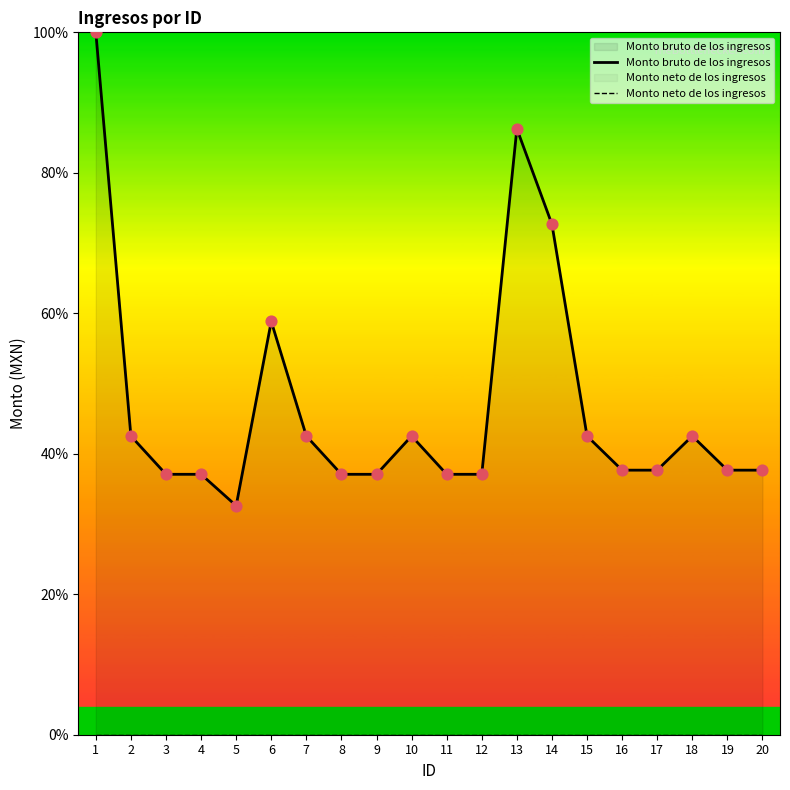

Is the value of Monto neto de los ingresos at 6 greater than the value of Monto bruto de los ingresos at 14?

No